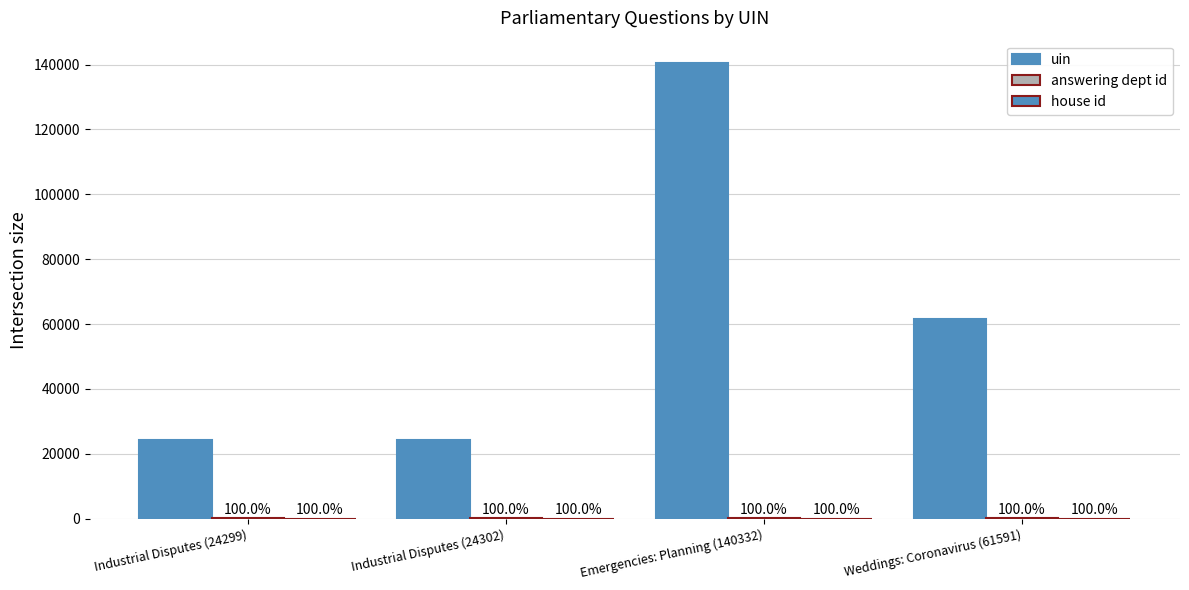

What is the approximate value of answering dept id at Industrial Disputes (24299)?

53